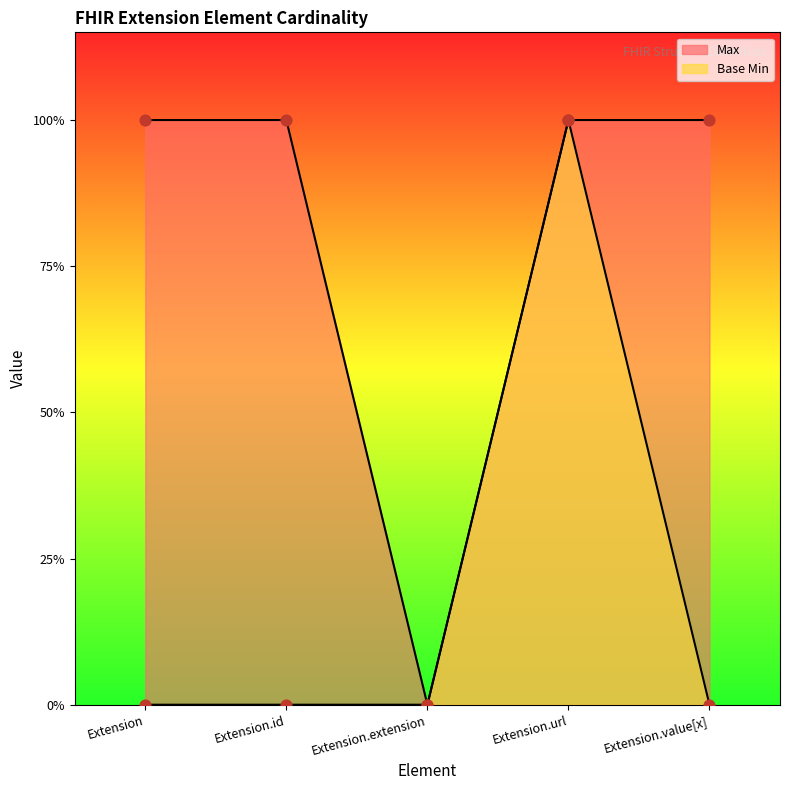

Which series has the largest Y range (max minus min)?

Max